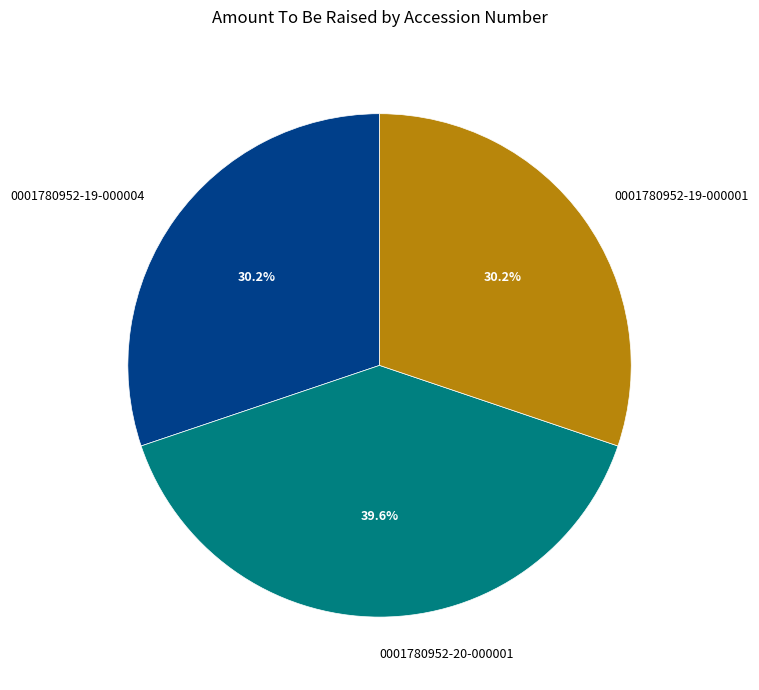

What percentage is the 0001780952-20-000001 slice, to the nearest percent?

40%